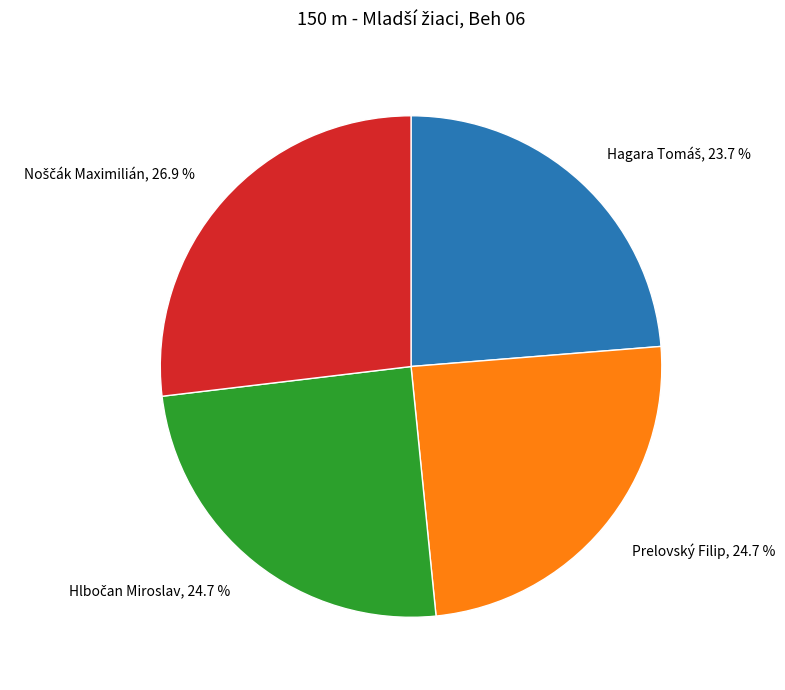

Count the number of slices in the pie.

4